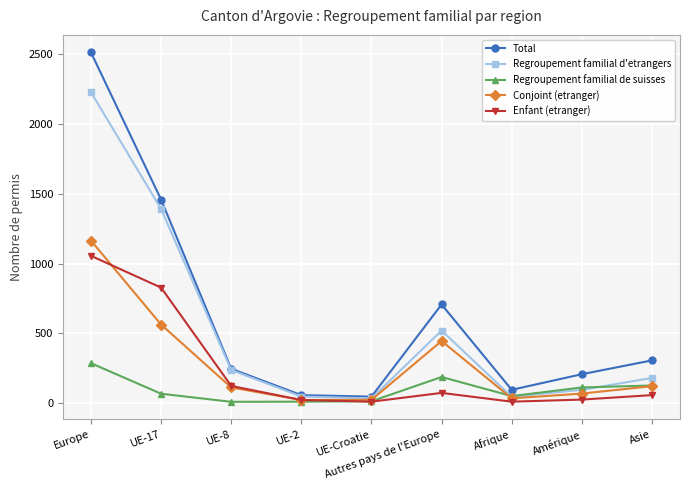

Where does the Regroupement familial de suisses series first go above 67?

Europe